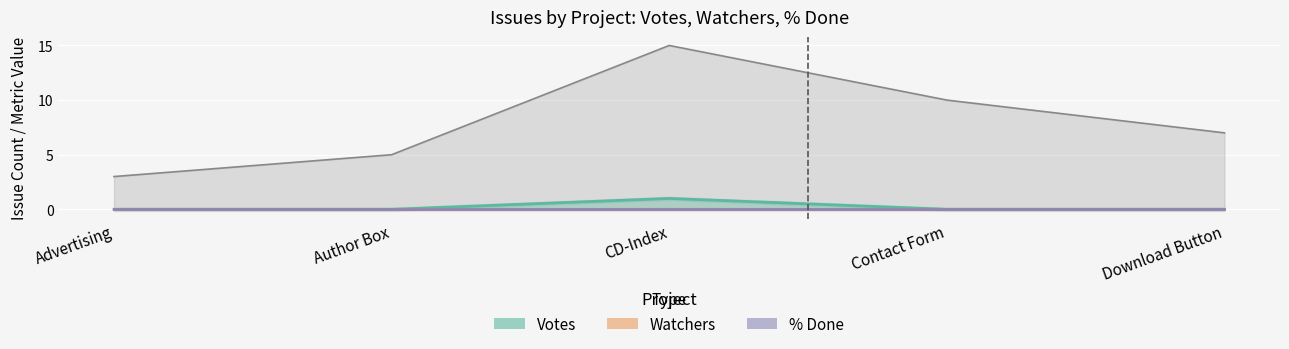

Rank the categories by Votes value from lowest to highest.

Advertising, Author Box, Contact Form, Download Button, CD-Index